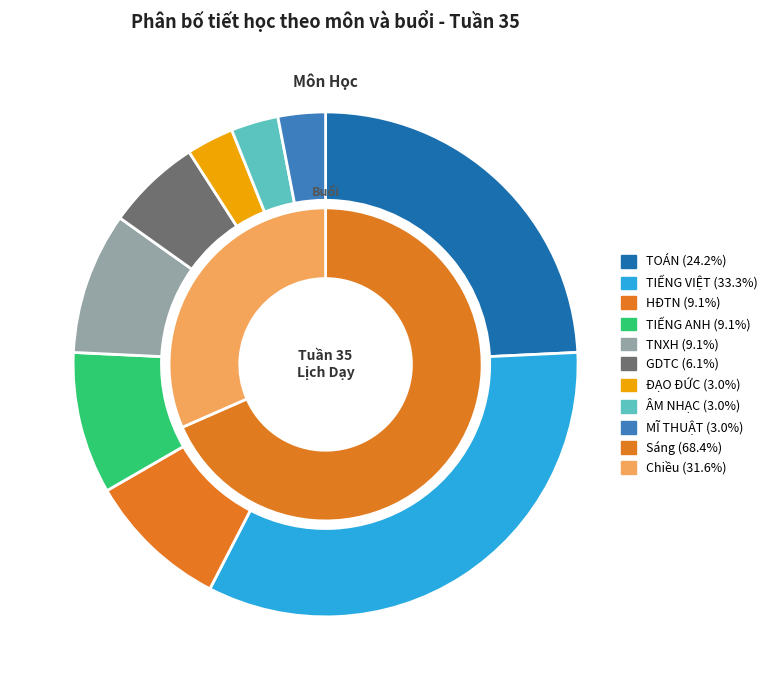

To the nearest percent, what percentage of the pie is ĐẠO ĐỨC?

3%